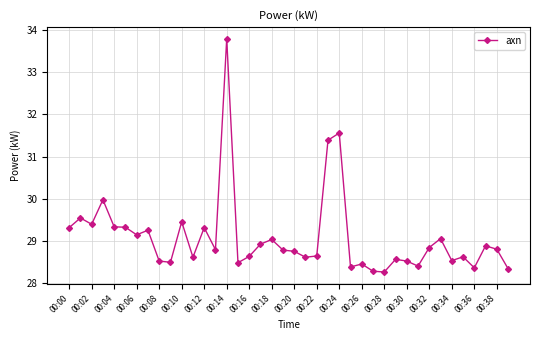

What is the value of the 1st point from the left?

29.3